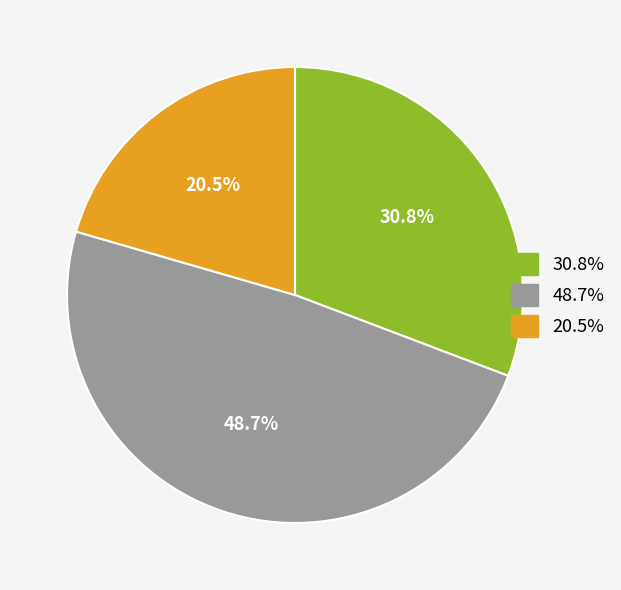

Is there a majority slice in this chart?

No